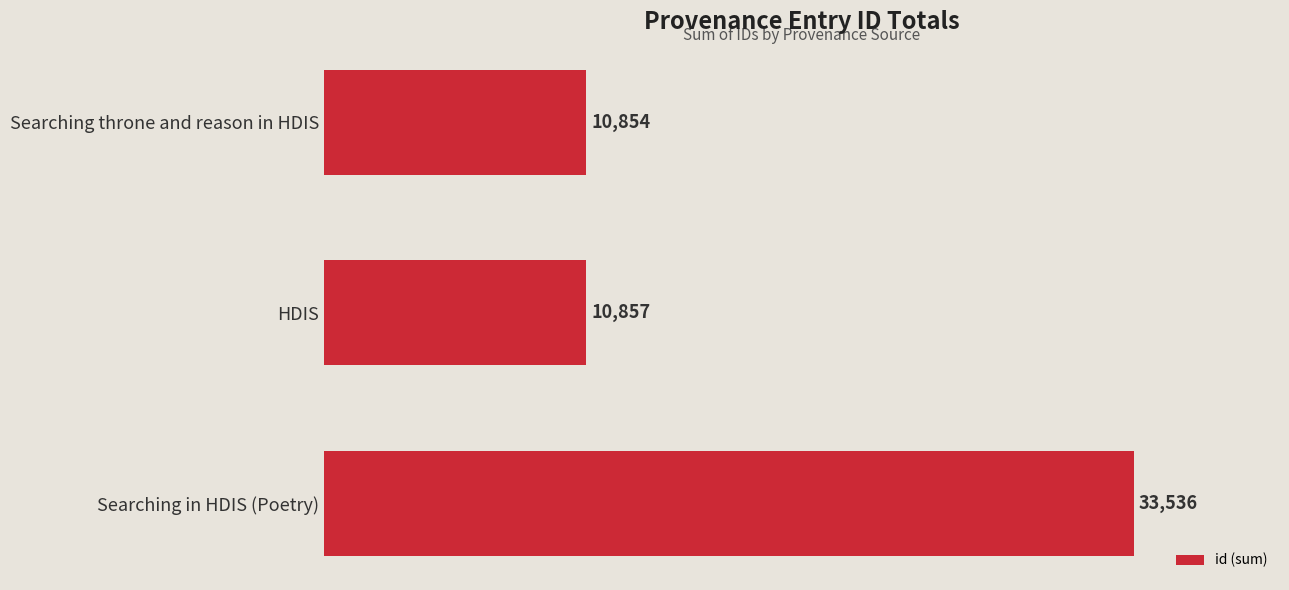

Rank the categories by value from highest to lowest.

Searching in HDIS (Poetry), HDIS, Searching throne and reason in HDIS